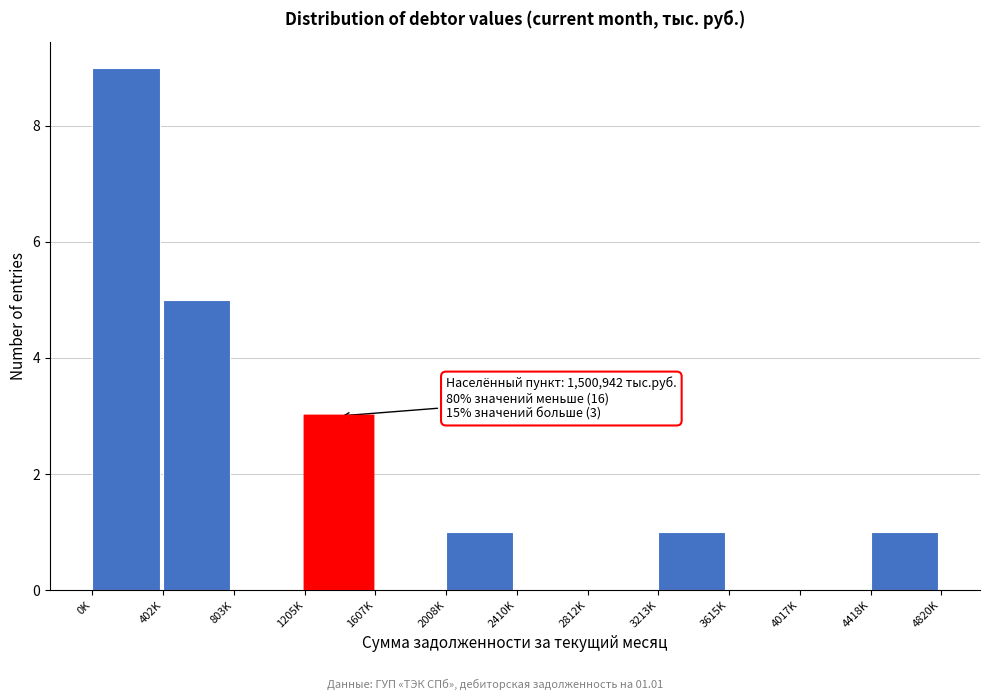

Reading left to right, transcribe all the data shown in this chart.

0K=9	402K=5	803K=0	1205K=3	1607K=0	2008K=1	2410K=0	2812K=0	3213K=1	3615K=0	4017K=0	4418K=1